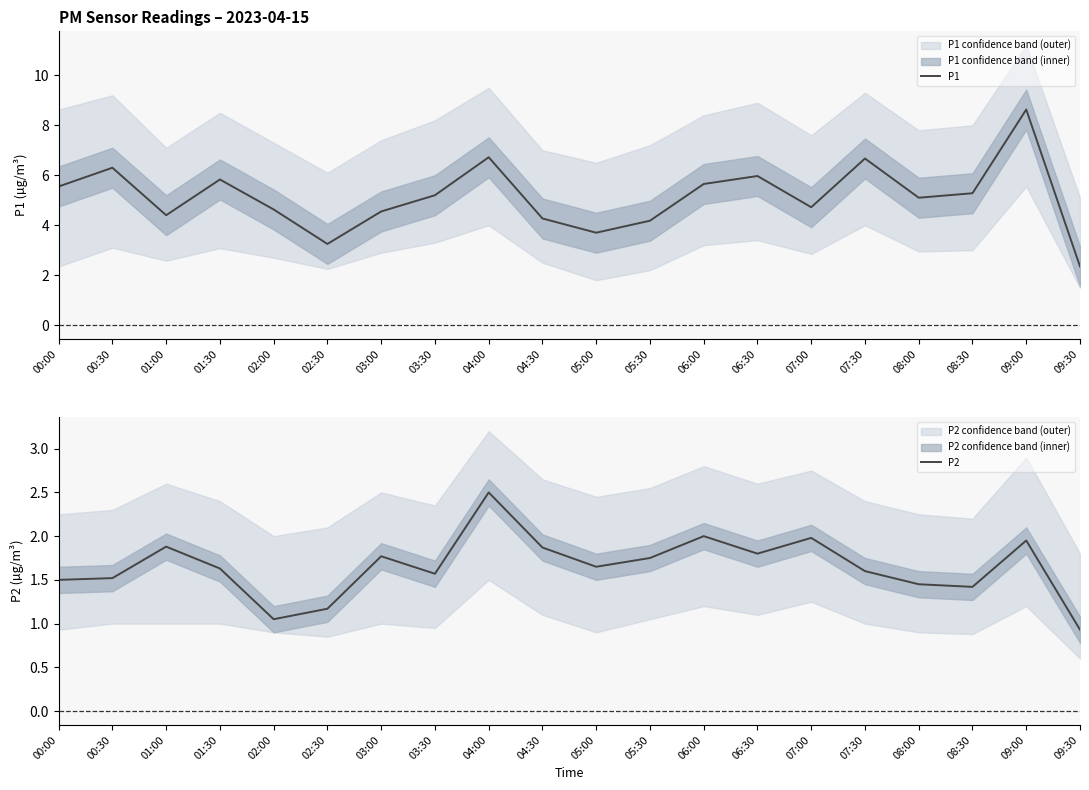

True or false: P2 and P1 cross at least once.

False